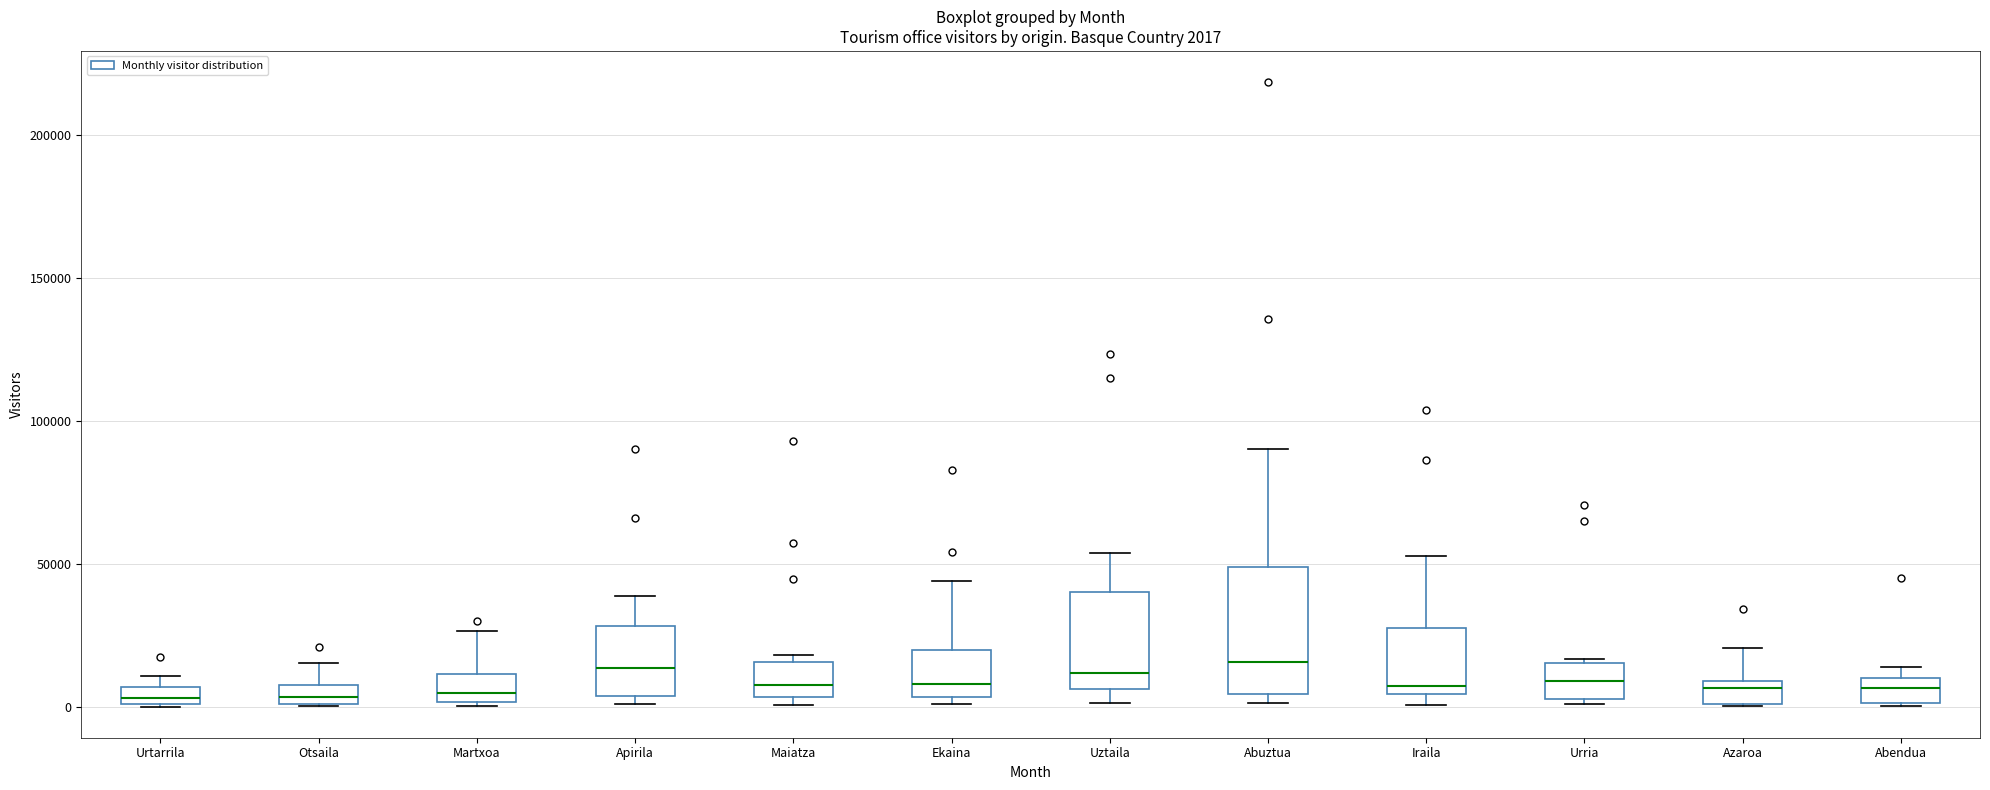

Which box is the tallest, from its lower edge to its upper edge?

Abuztua